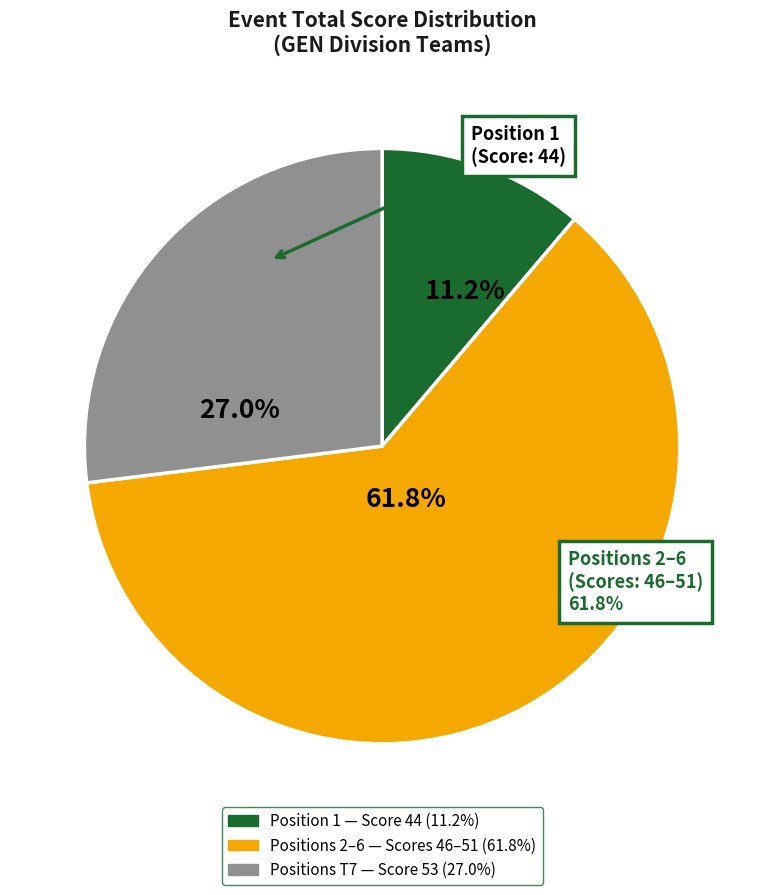

Is there any slice that represents more than half of the pie?

Yes